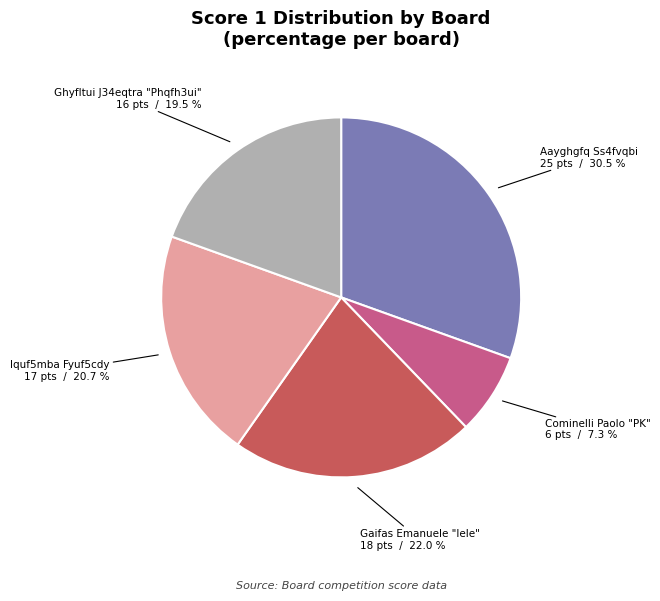

Count the number of slices in the pie.

5